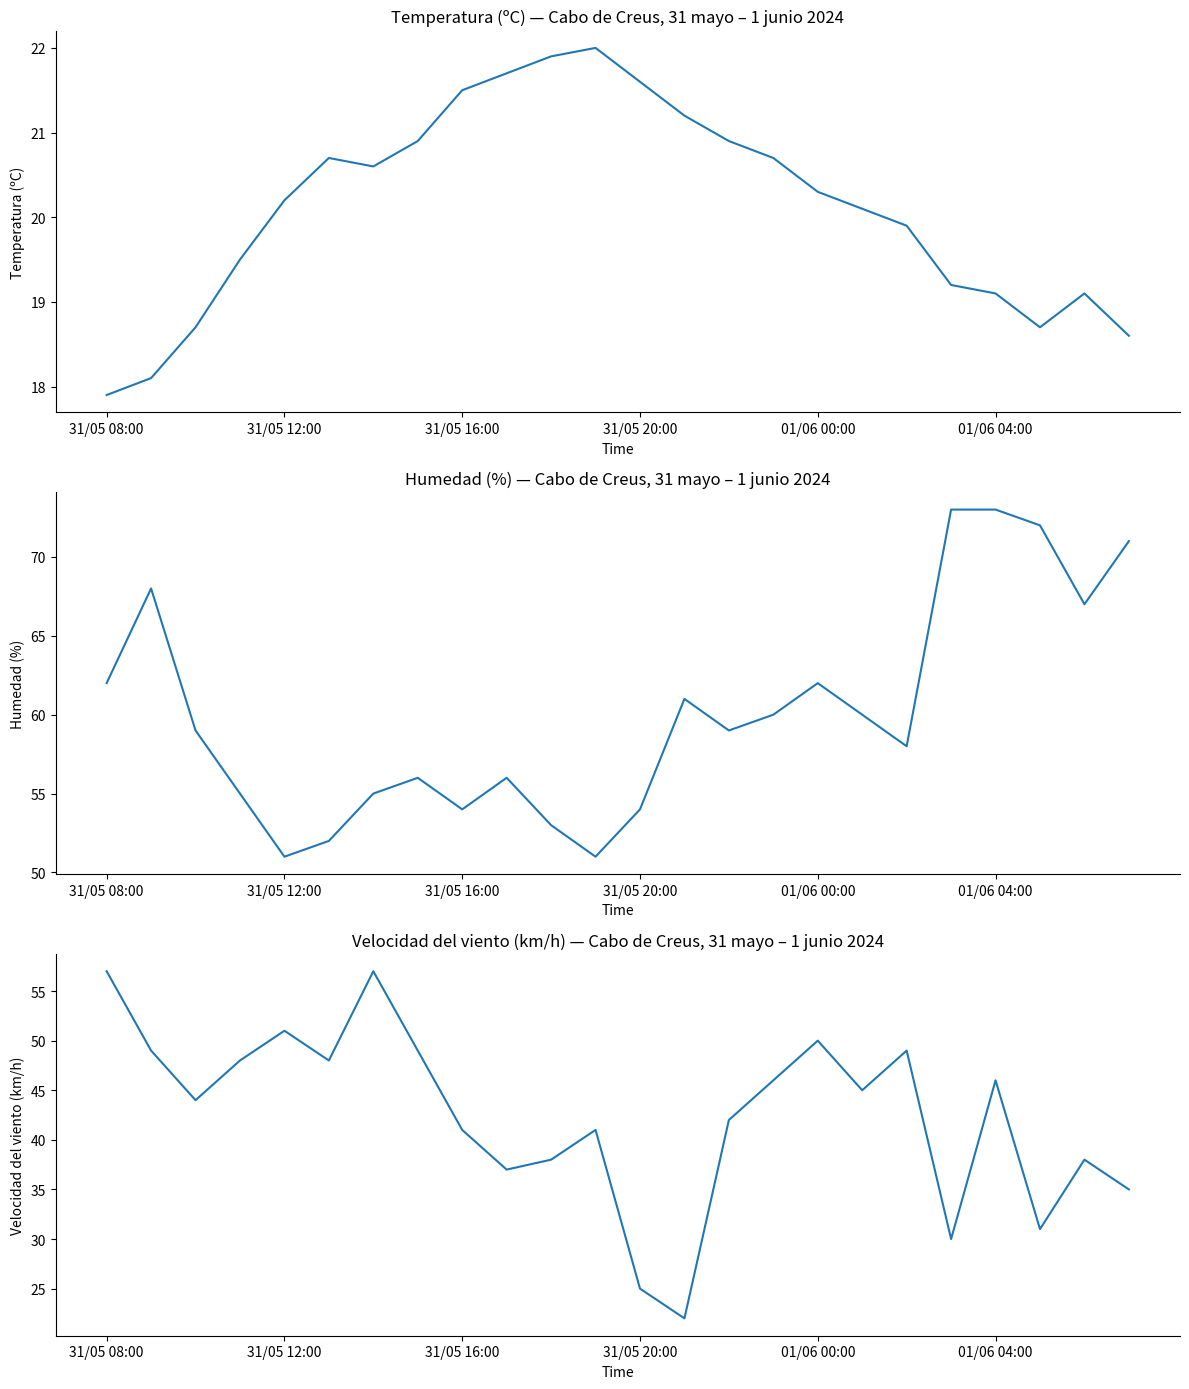

Which has a higher value, 18 or 19?

18